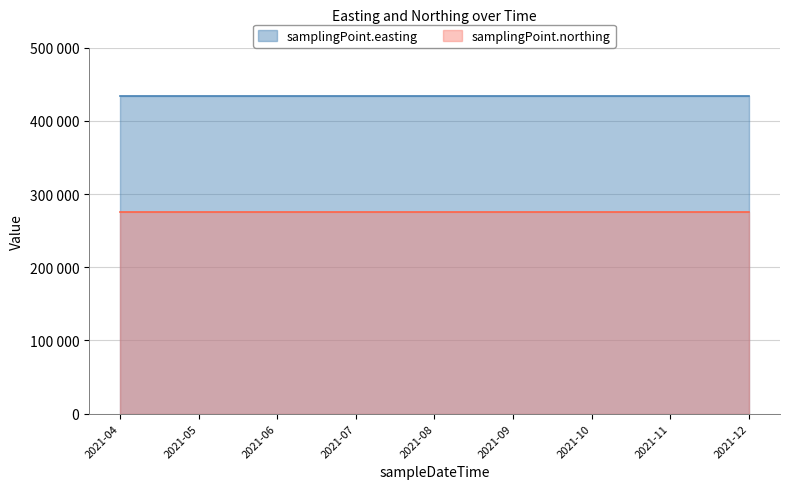

How many data points does each series have?

9